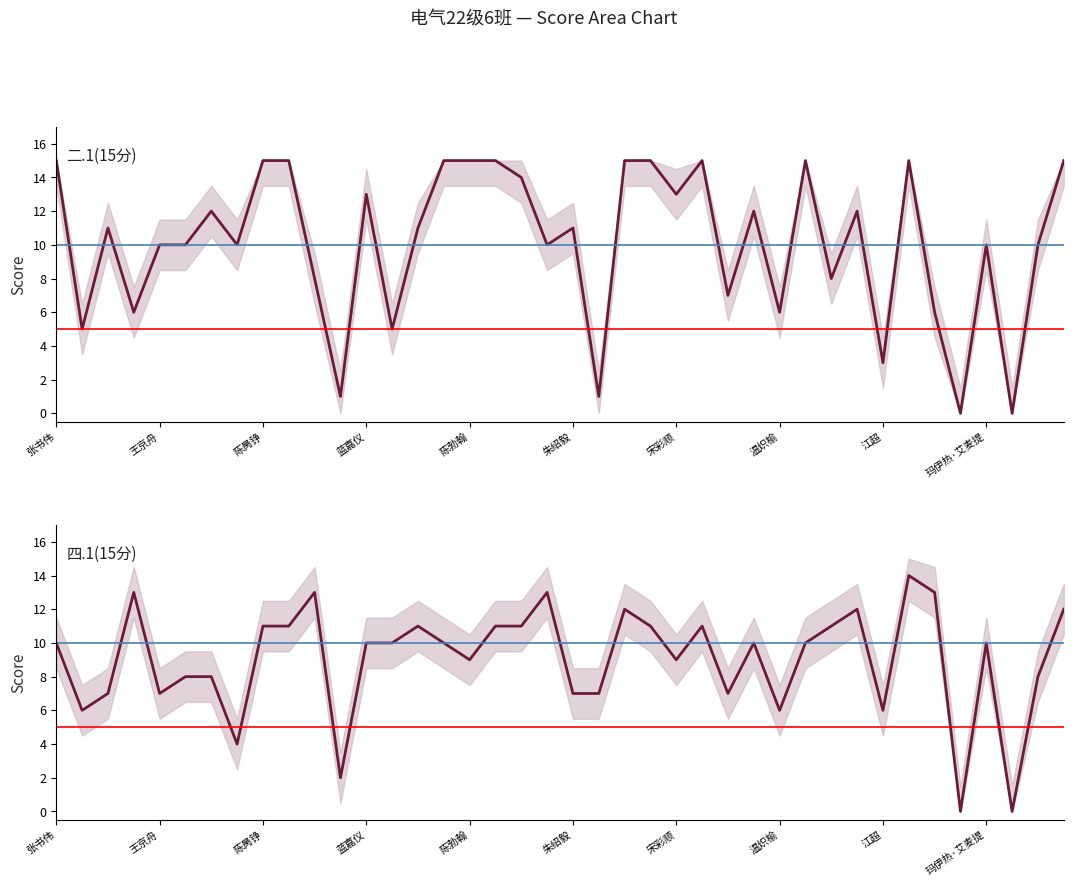

How many intersections are there between 二.1(15分) and 四.1(15分)?

14